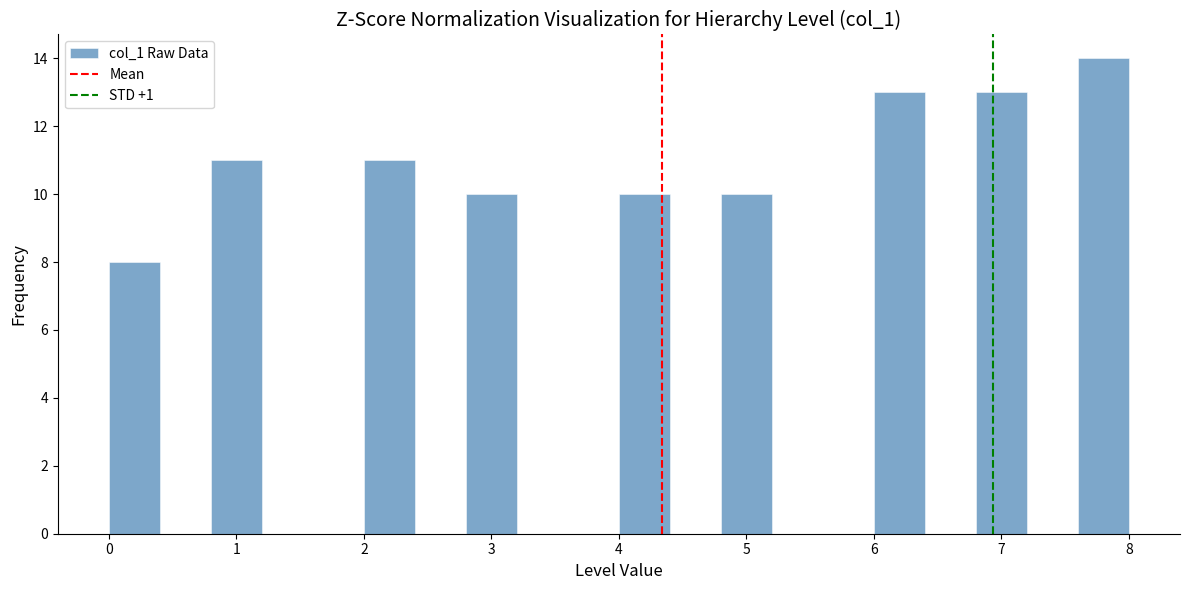

What is the height of the bar covering 7.6 to 8.0 on the x-axis? The values are not printed on the chart, so give them approximately, as read against the axis.

14